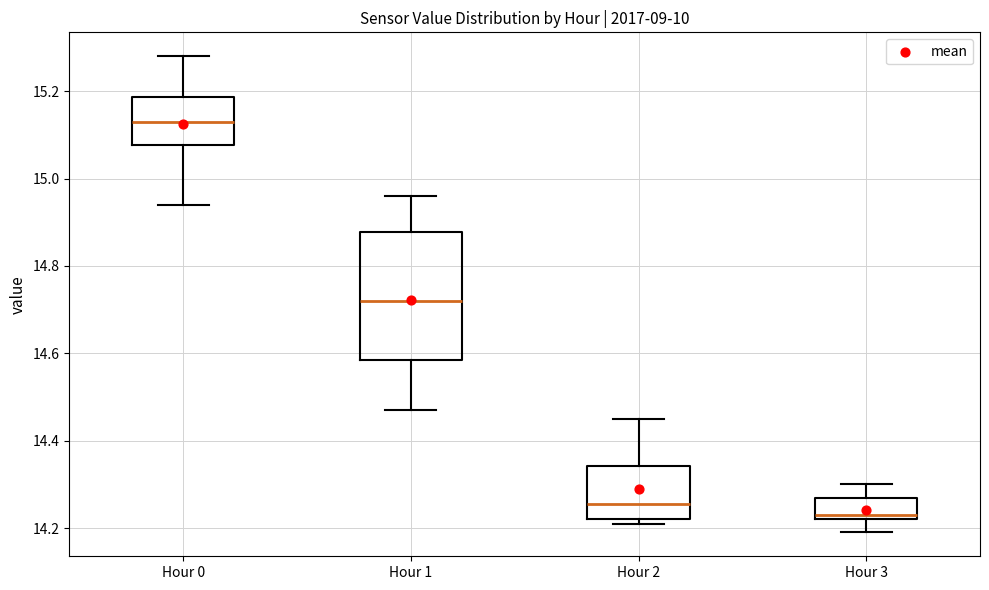

Where does the upper whisker of the box for Hour 3 end on the y-axis? The values are not printed on the chart, so give them approximately, as read against the axis.

14.30